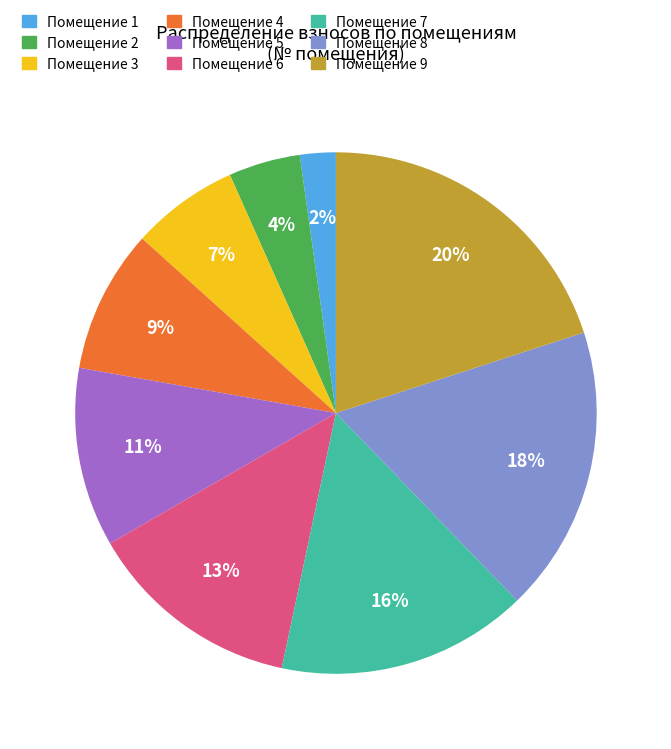

To the nearest percent, what is the average slice percentage?

11%